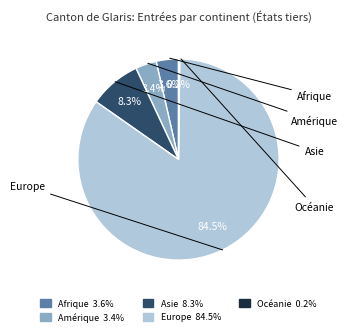

To the nearest percent, what is the difference between the largest and smallest slice percentages?

84%